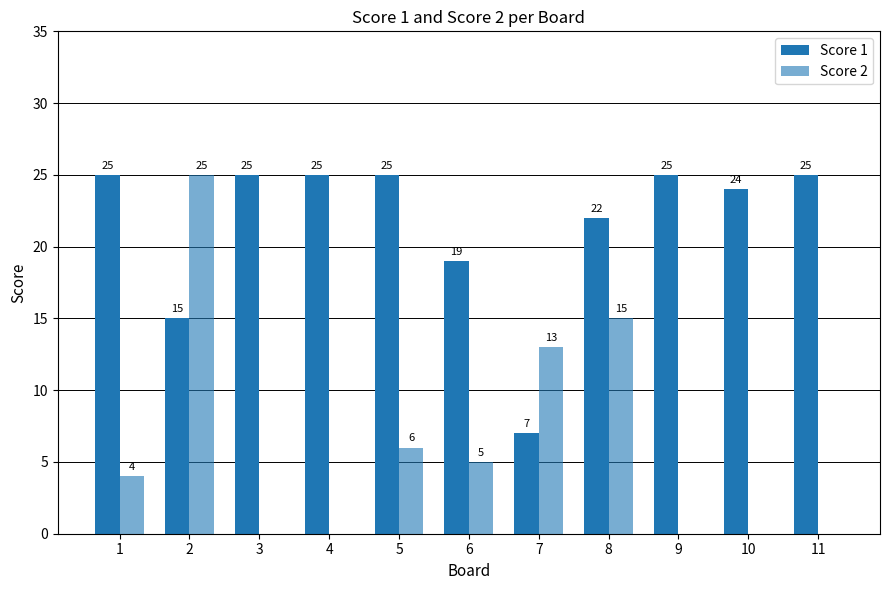

True or false: Score 2 has a value of 0 at 3.

True